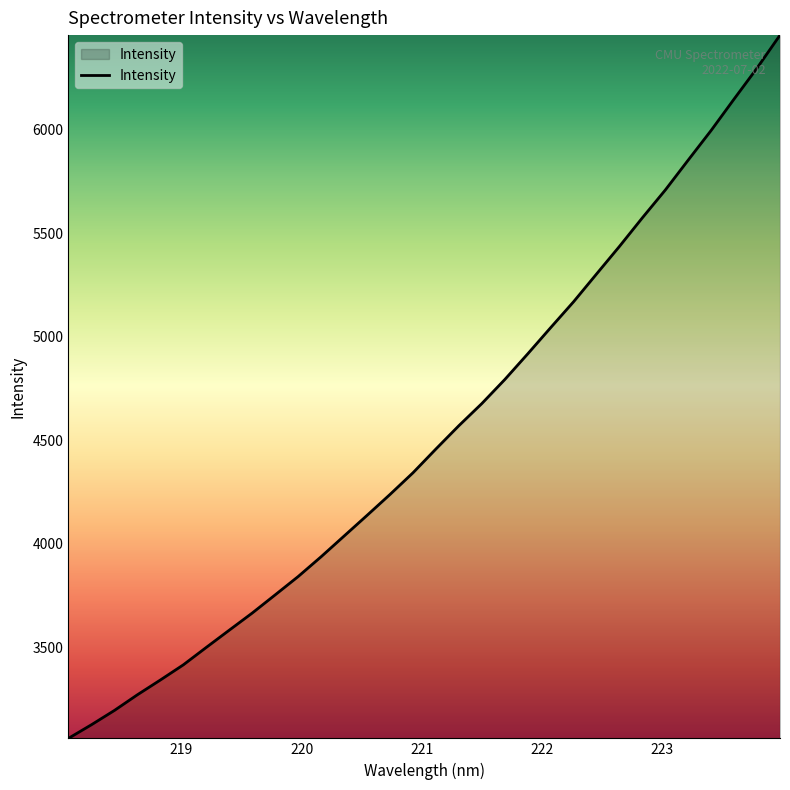

Does the chart have visible grid lines?

No